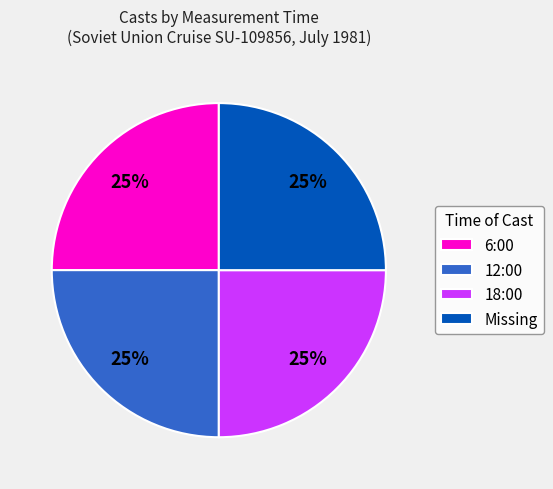

Does any single category account for the majority?

No